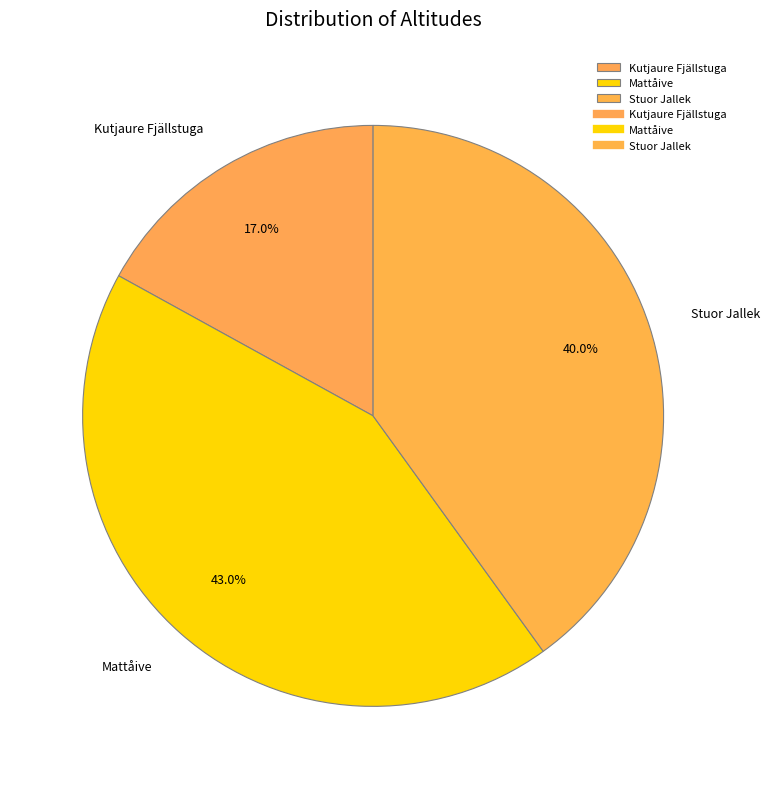

True or false: Kutjaure Fjällstuga accounts for 30% of the total.

False